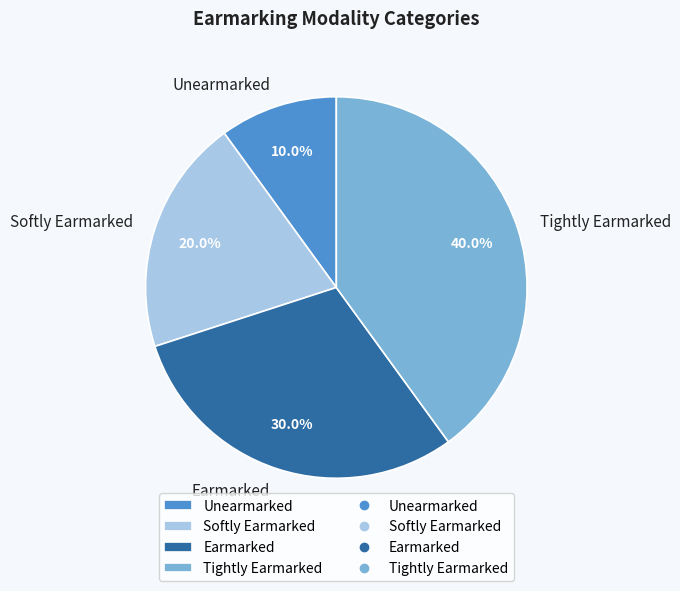

Is Earmarked the majority of the pie?

No